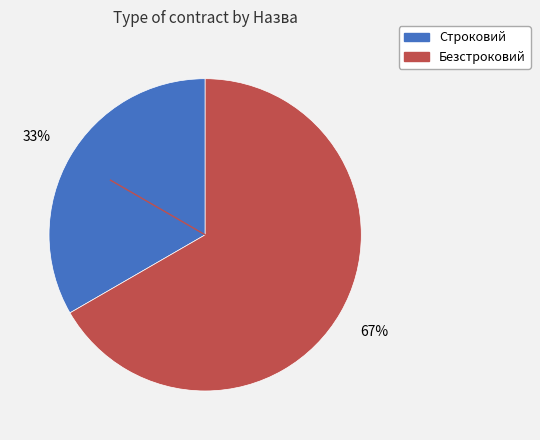

Which slice is the largest?

Безстроковий